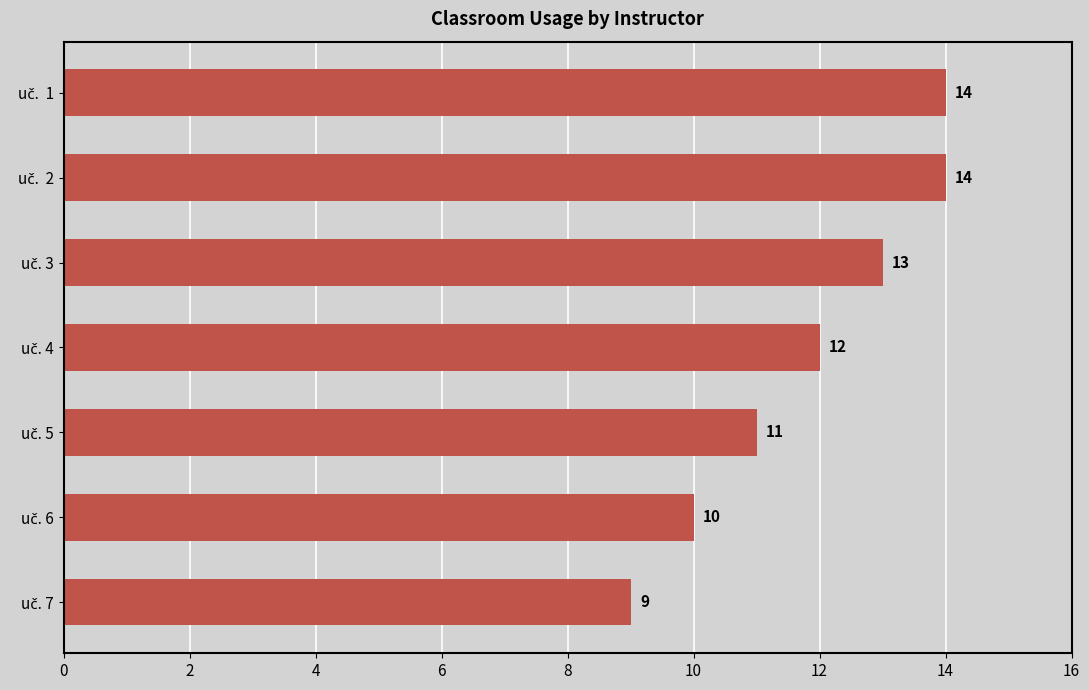

How many bars are there in total?

7